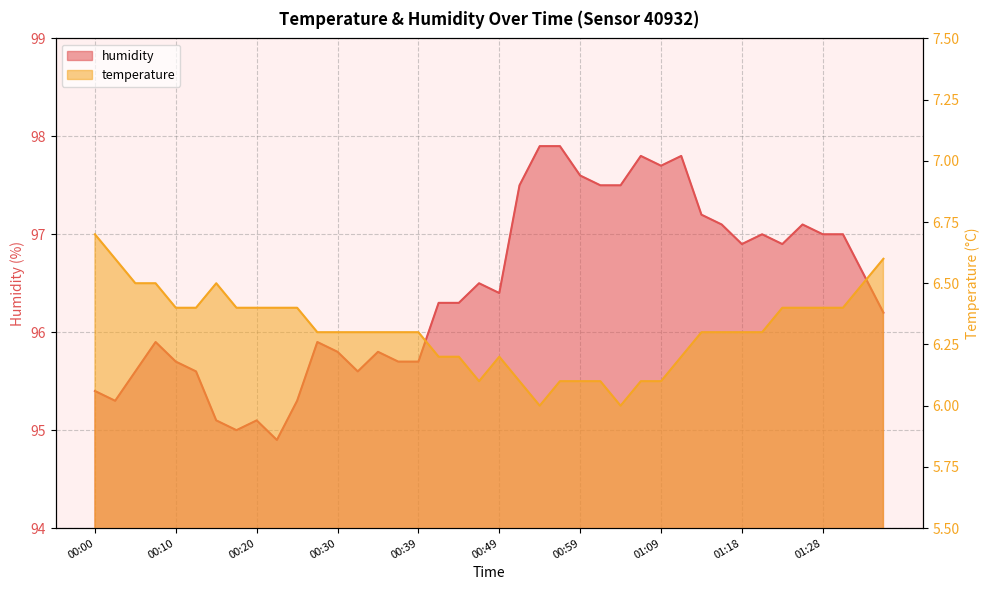

What is the approximate value of temperature at 00:39?

6.3